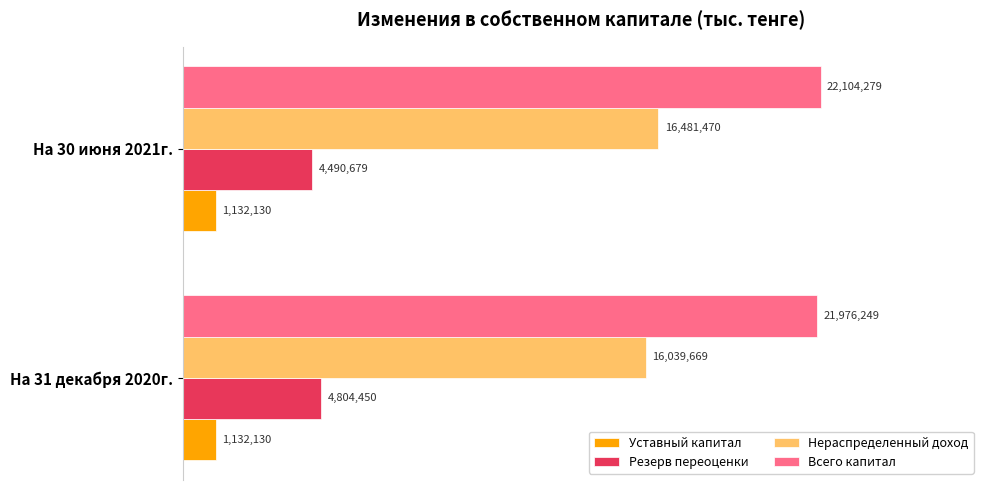

What is the sum of all Нераспределенный доход values?

32521139.0